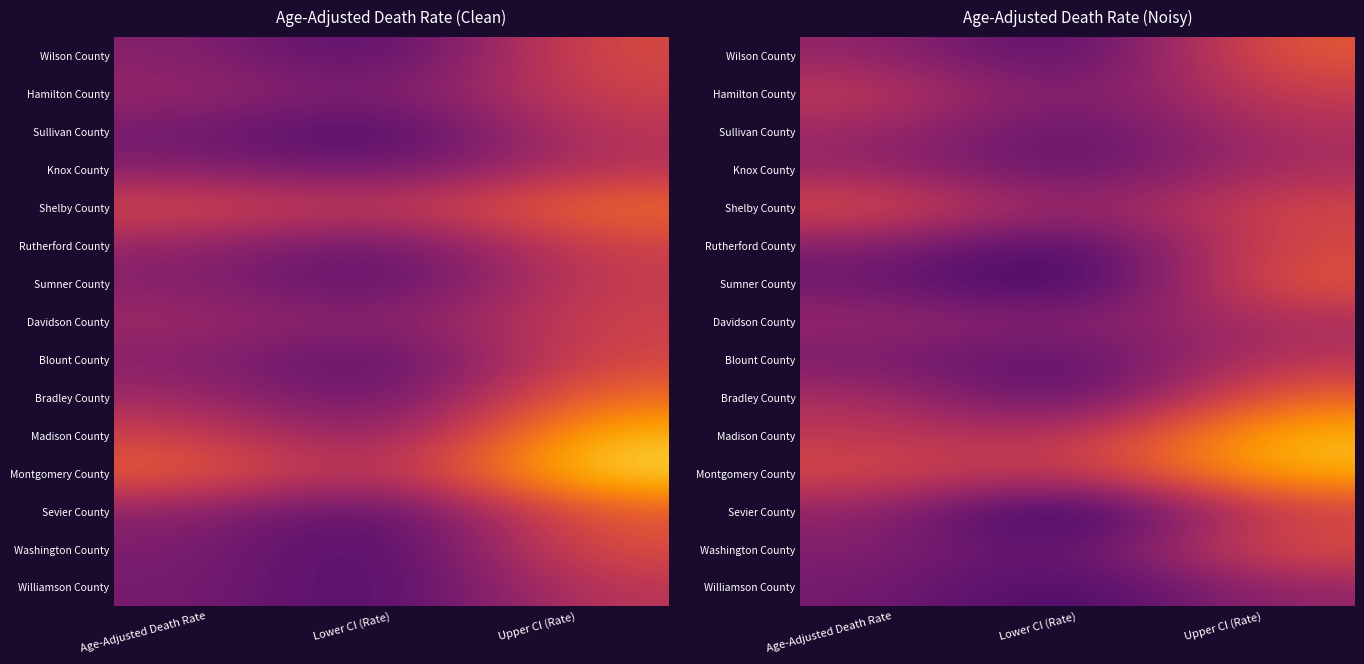

What is the difference between the maximum and minimum values in the Hamilton County series?

1.4